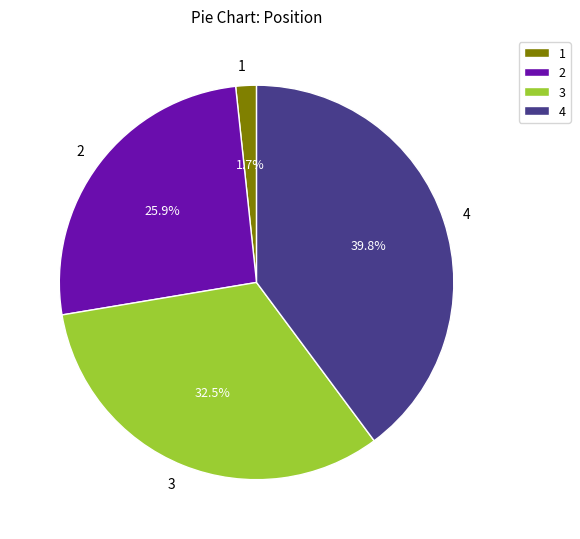

Which category has the smallest portion of the pie?

1